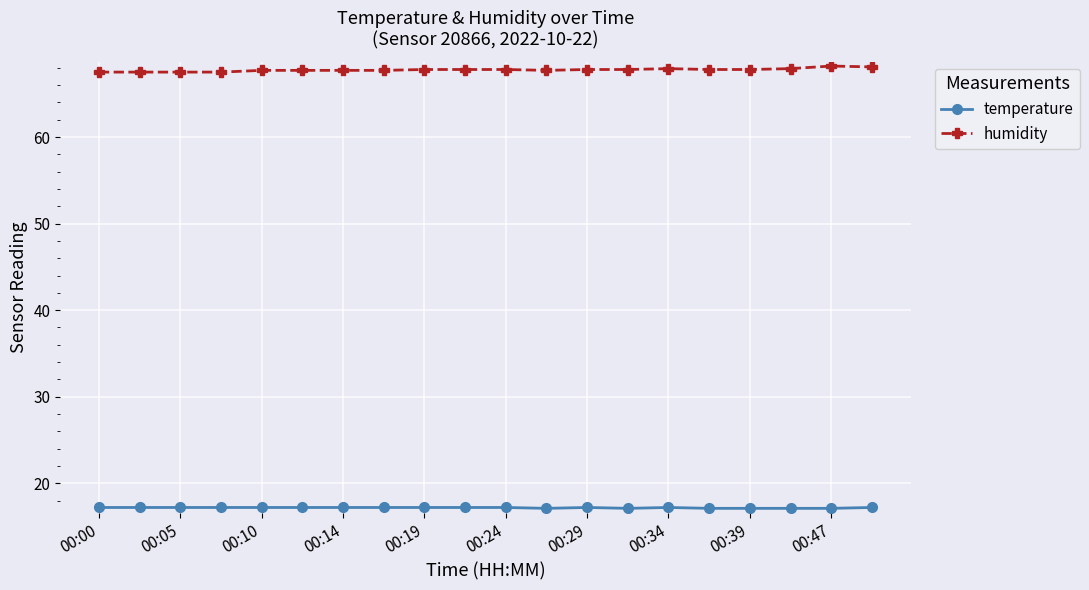

Which series has the largest total across all categories?

humidity